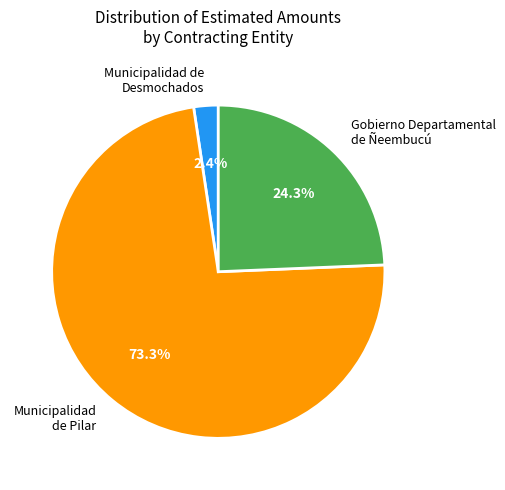

What is the largest slice in the pie chart?

Municipalidad de Pilar